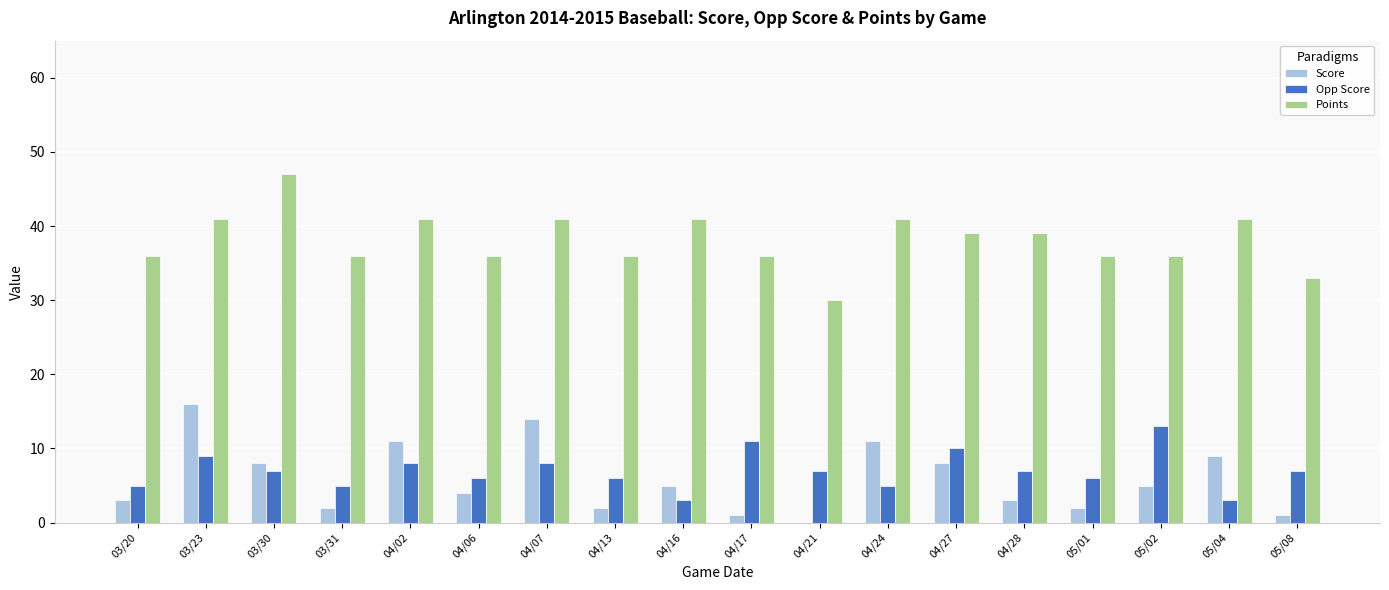

Which series has the largest total across all categories?

Points